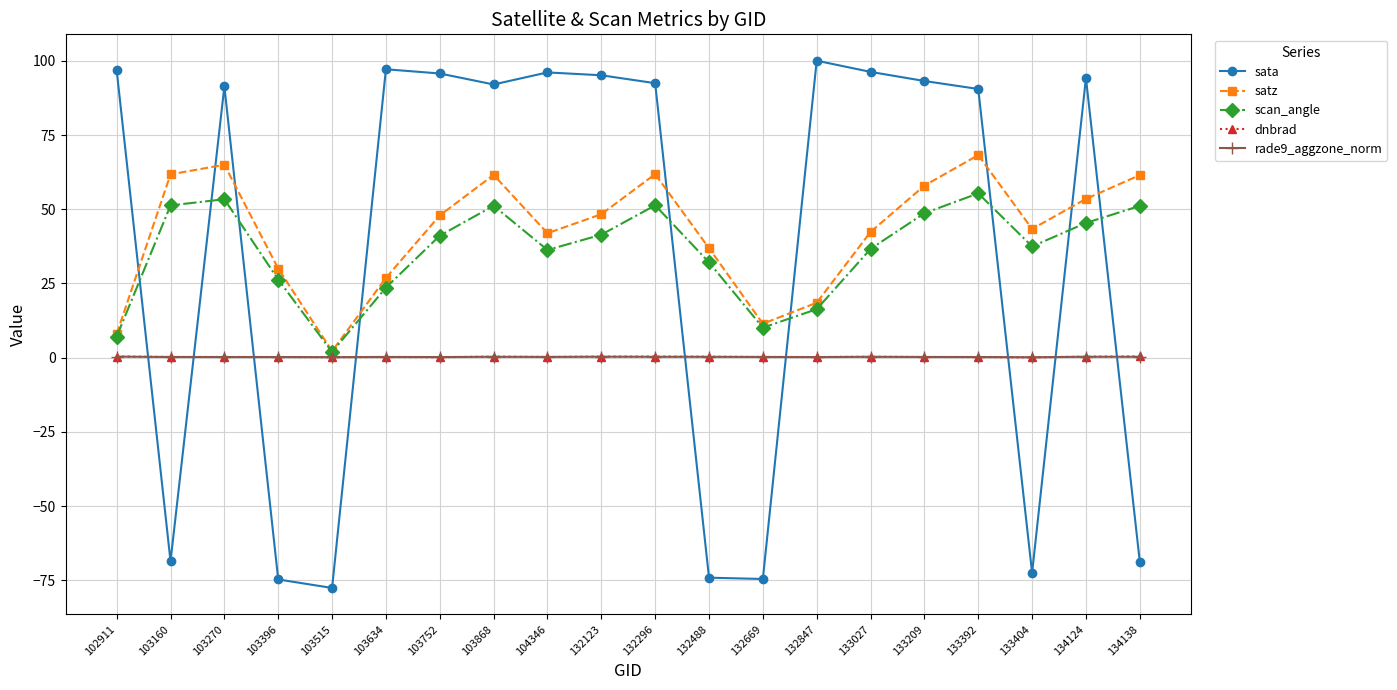

How many data points does each series have?

20